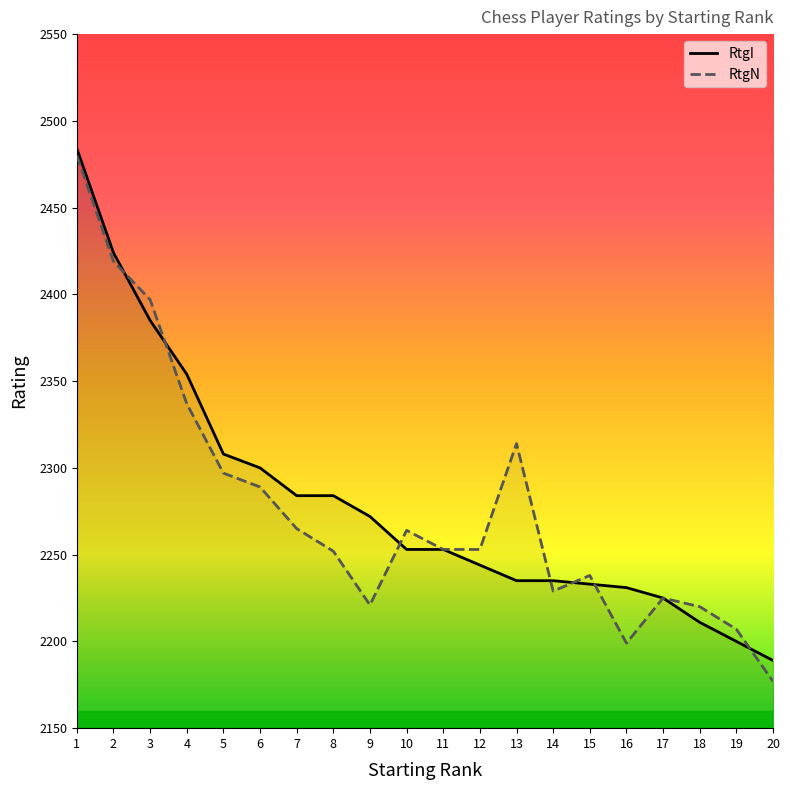

True or false: RtgN has a value of 2229 at 14.

True